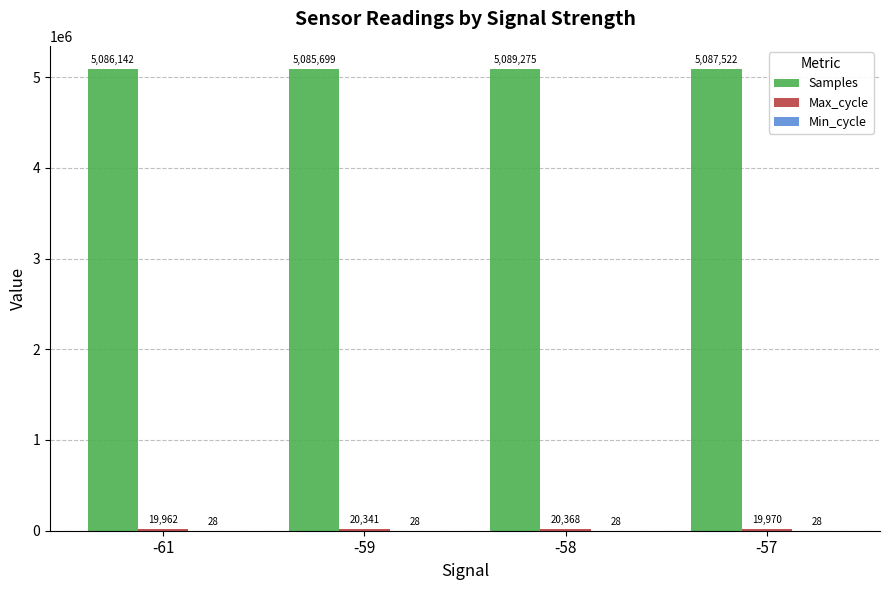

At which category is the sum across all series the highest?

-58